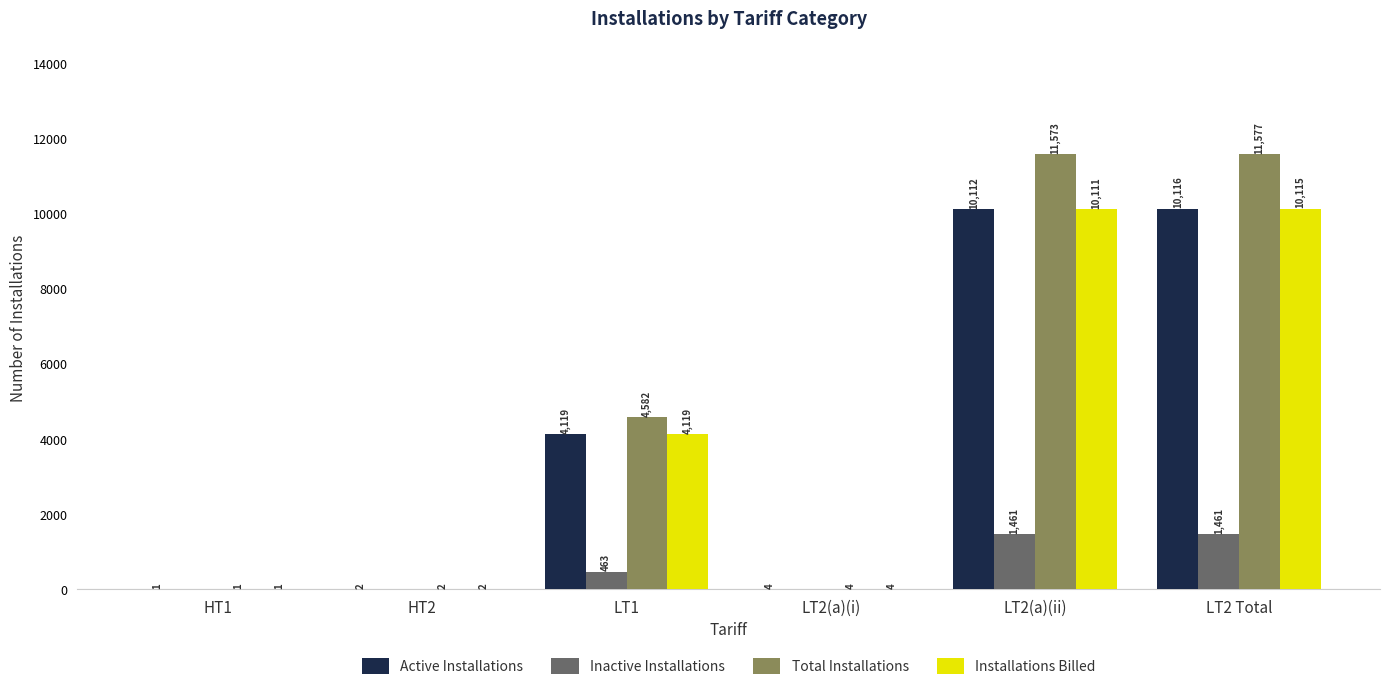

What is the sum of all Inactive Installations values?

3385